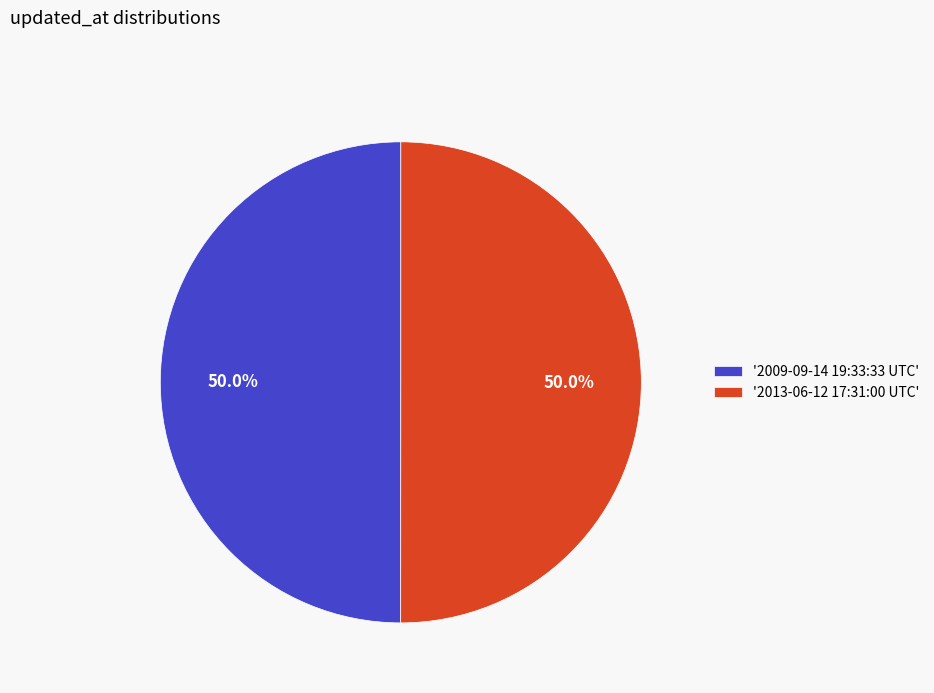

Do '2009-09-14 19:33:33 UTC' and '2013-06-12 17:31:00 UTC' together represent more than half of the pie?

Yes